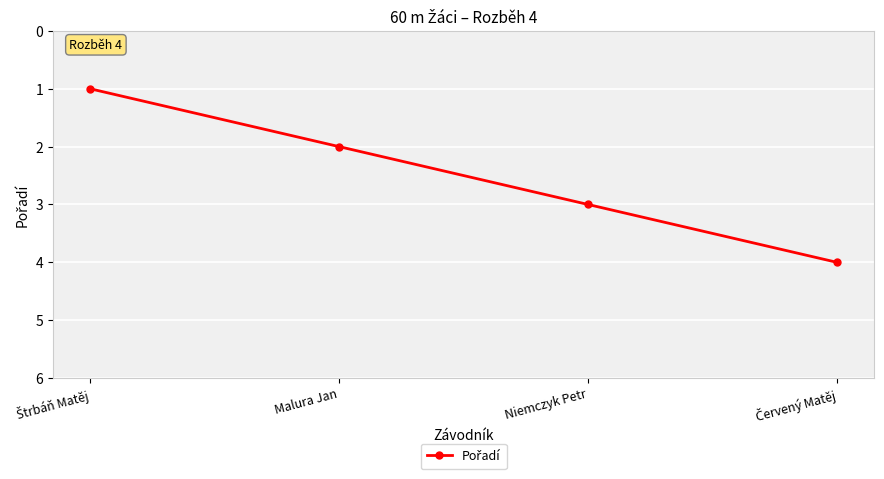

What position from the left is Niemczyk Petr?

3